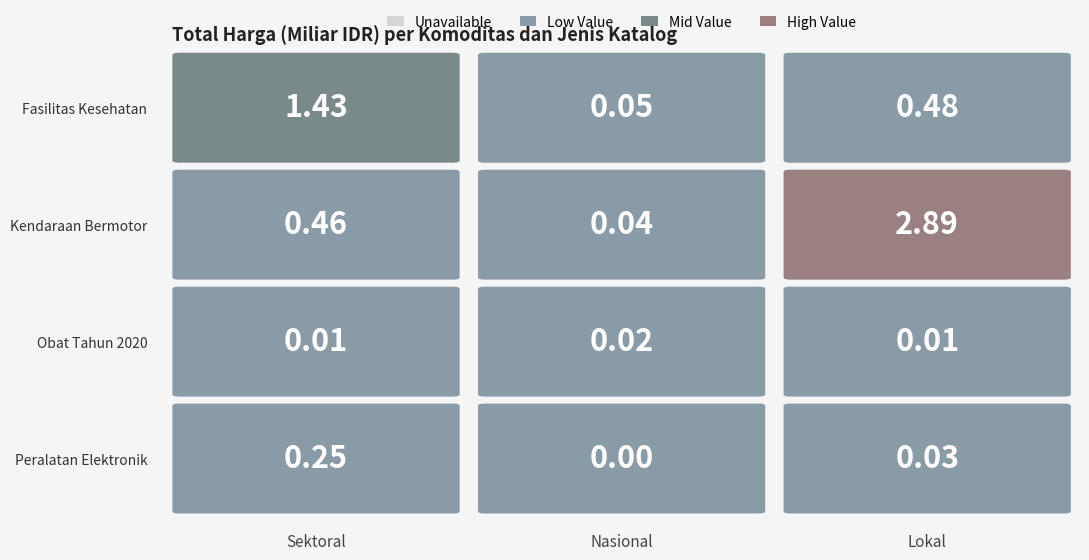

Reading right to left, list all the values displayed in this chart.

Fasilitas Kesehatan: 477600000	49730040	1425867900
Kendaraan Bermotor: 2892122000	39440000	464002100
Obat Tahun 2020: 7401240	15513960	9180000
Peralatan Elektronik: 34292000	4350000	250350000